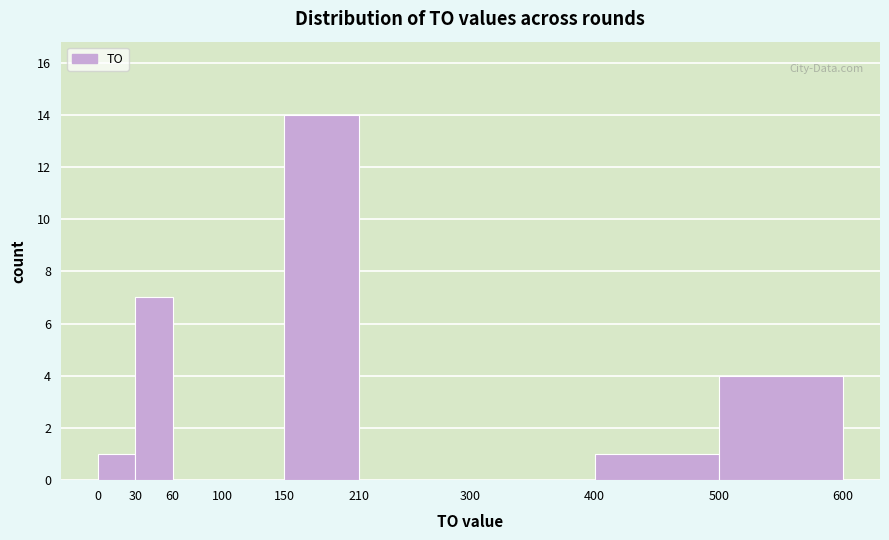

Reading left to right, transcribe this chart: for each bar, give the range it covers on the x-axis and its height. The values are not printed on the chart, so give them approximately, as read against the axis.

0 to 30: 1
30 to 60: 7
60 to 100: 0
100 to 150: 0
150 to 210: 14
210 to 300: 0
300 to 400: 0
400 to 500: 1
500 to 600: 4